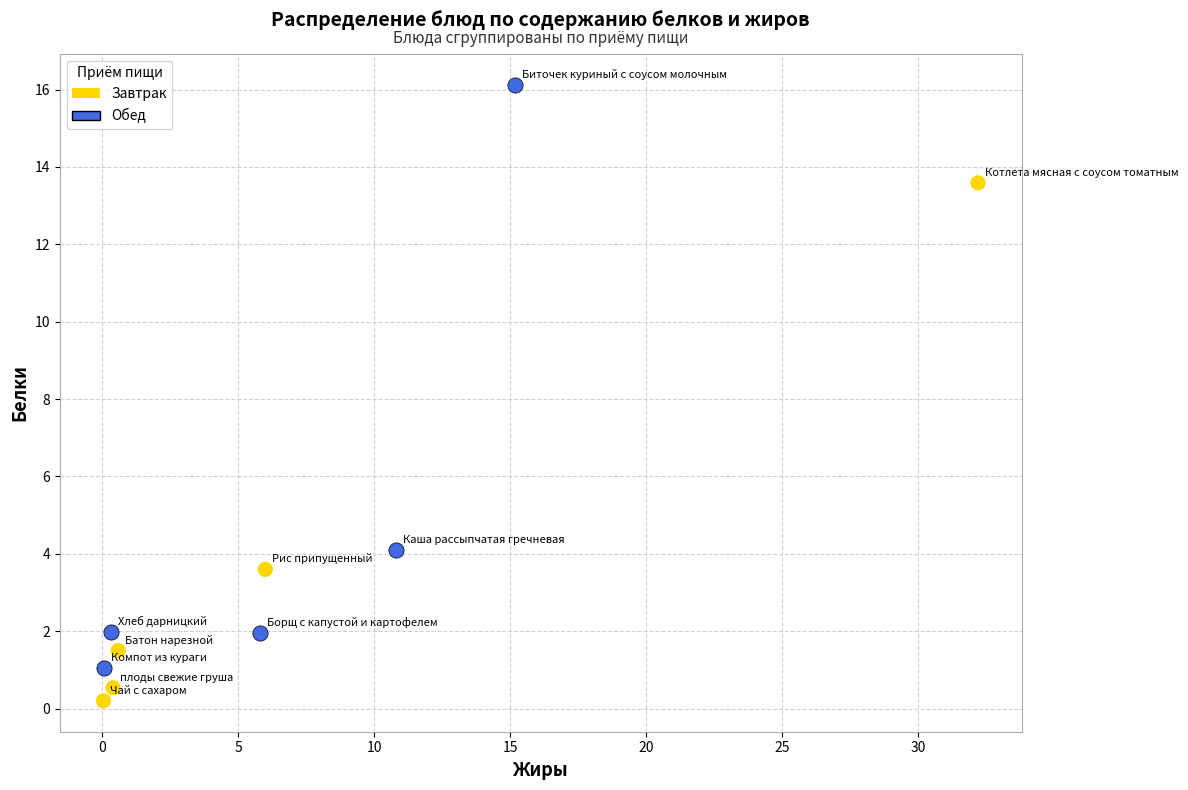

Which series reaches the maximum Y coordinate?

Обед